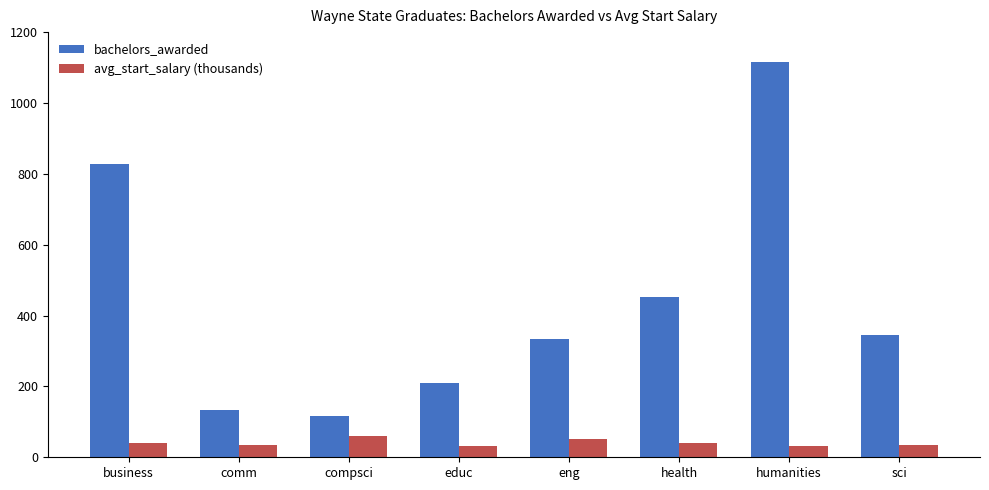

At which label does bachelors_awarded reach its minimum?

compsci